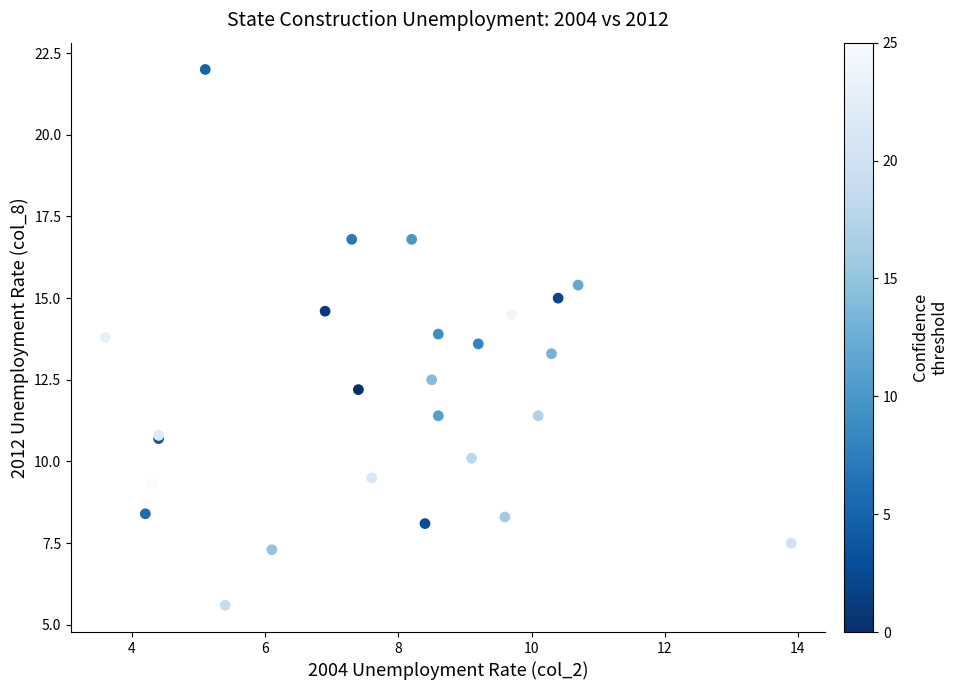

What Y value in the scatter plot is closest to 13?

13.3